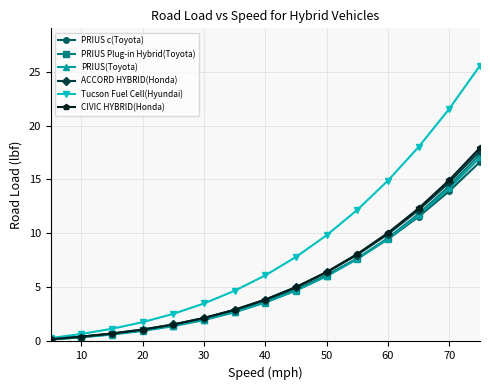

What is the maximum value for PRIUS(Toyota)?

17.0